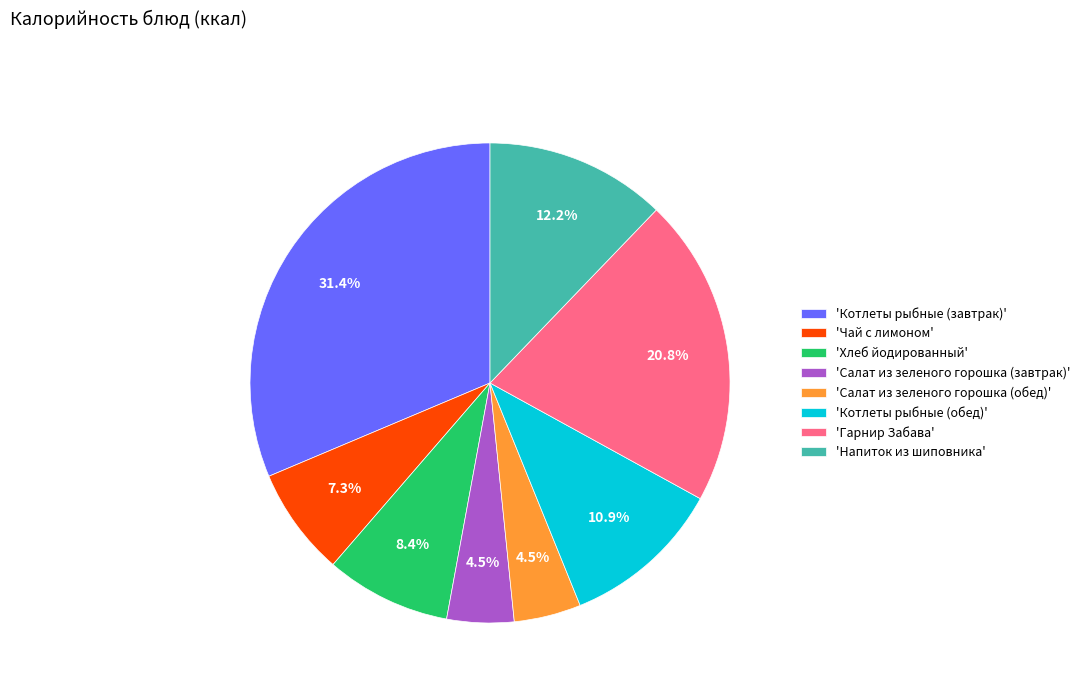

What is the ratio of the value at 'Хлеб йодированный' to the value at 'Напиток из шиповника'?

0.7